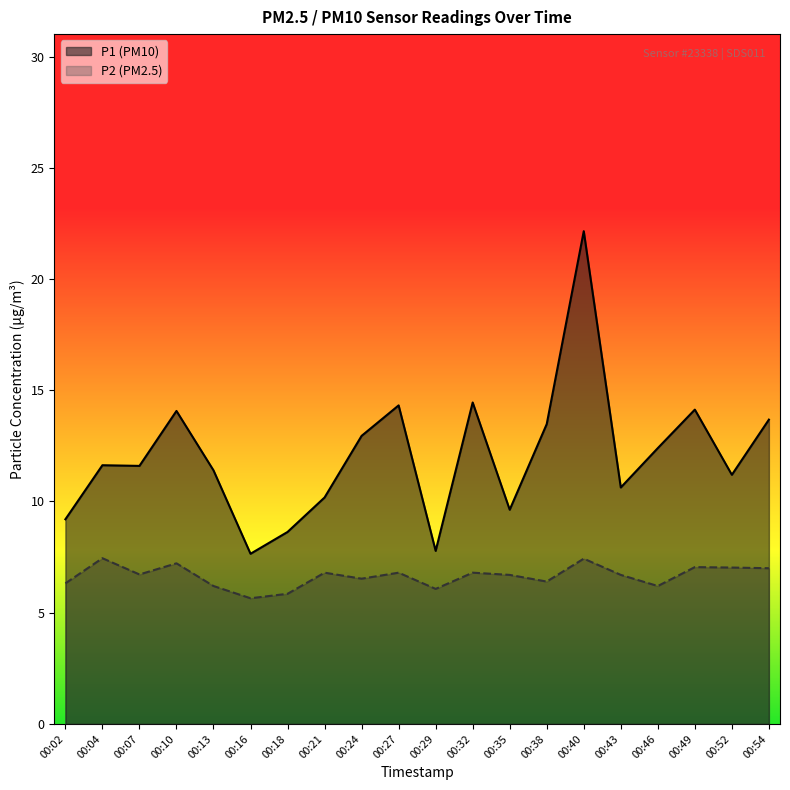

What is the highest value of the P1 series?

22.1